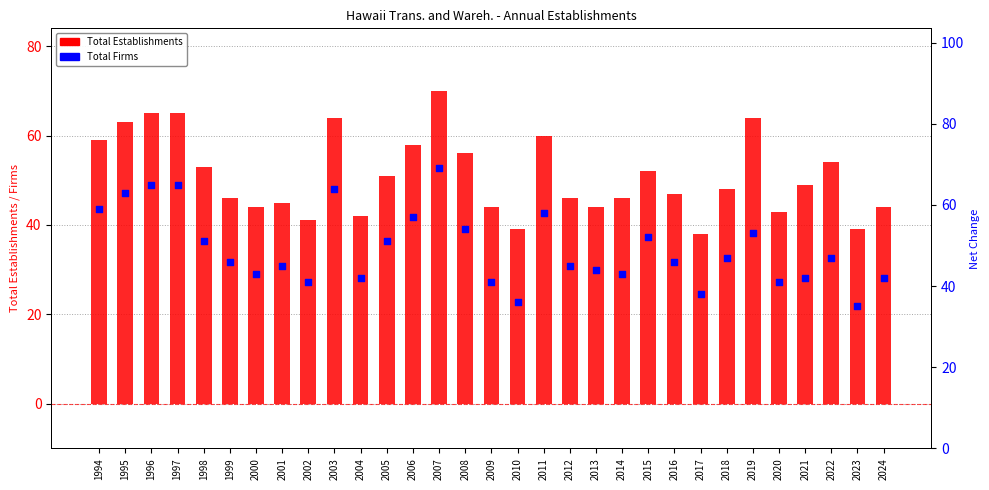

At how many categories does at least one series exceed 60?

6